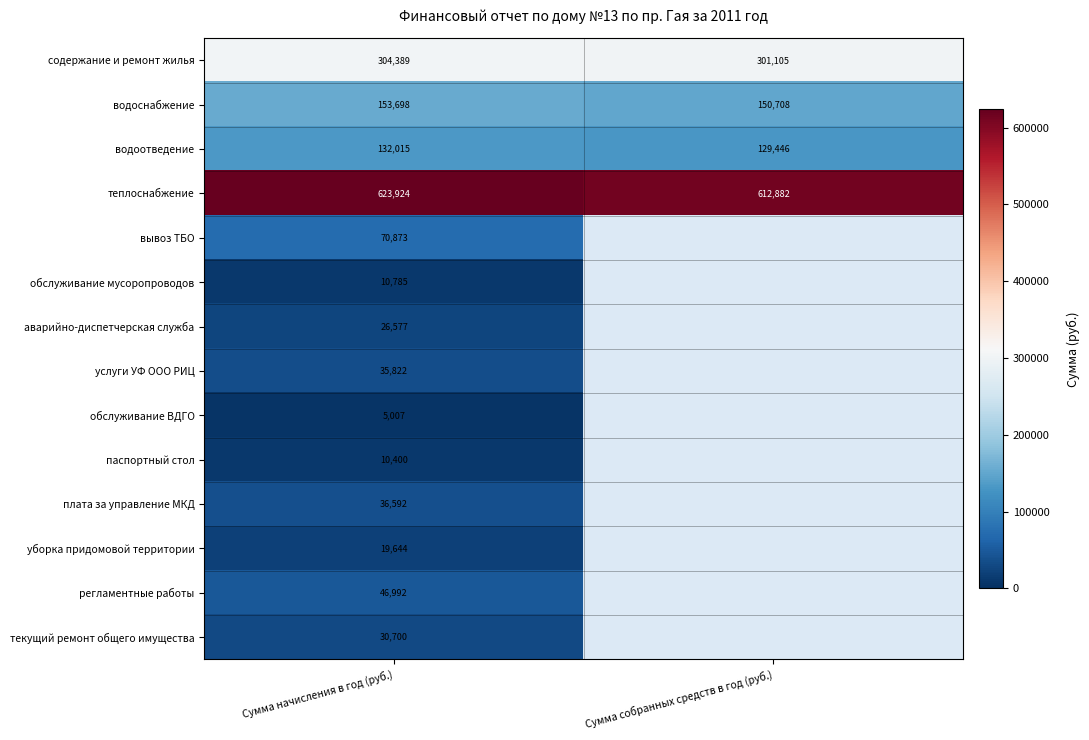

Which category has the lowest value in the водоснабжение series?

Сумма собранных средств в год (руб.)